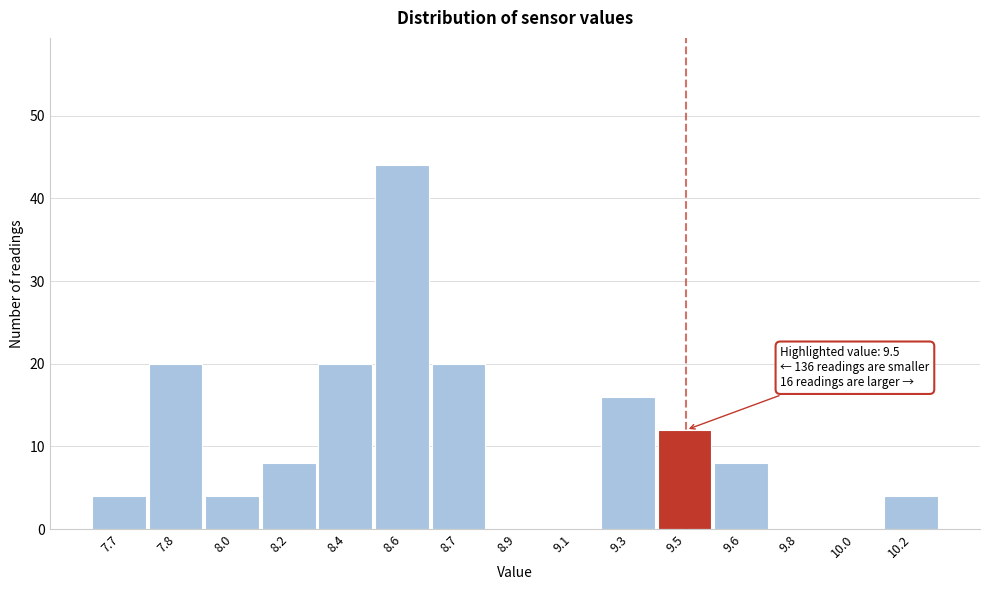

Reading left to right, extract all data points from this chart.

7.7=4	7.8=20	8.0=4	8.2=8	8.4=20	8.6=44	8.7=20	8.9=0	9.1=0	9.3=16	9.5=12	9.6=8	9.8=0	10.0=0	10.2=4